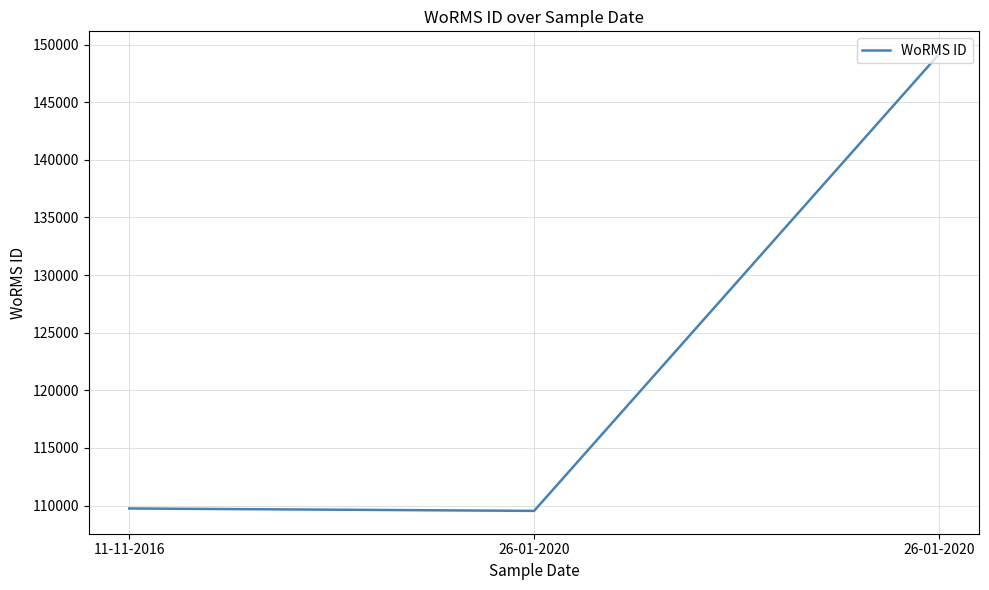

Count the number of categories in the chart.

3